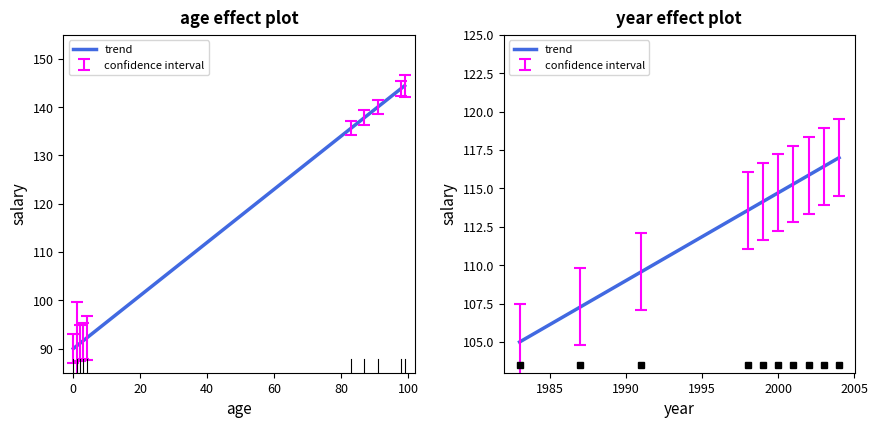

How many values are above zero?

36